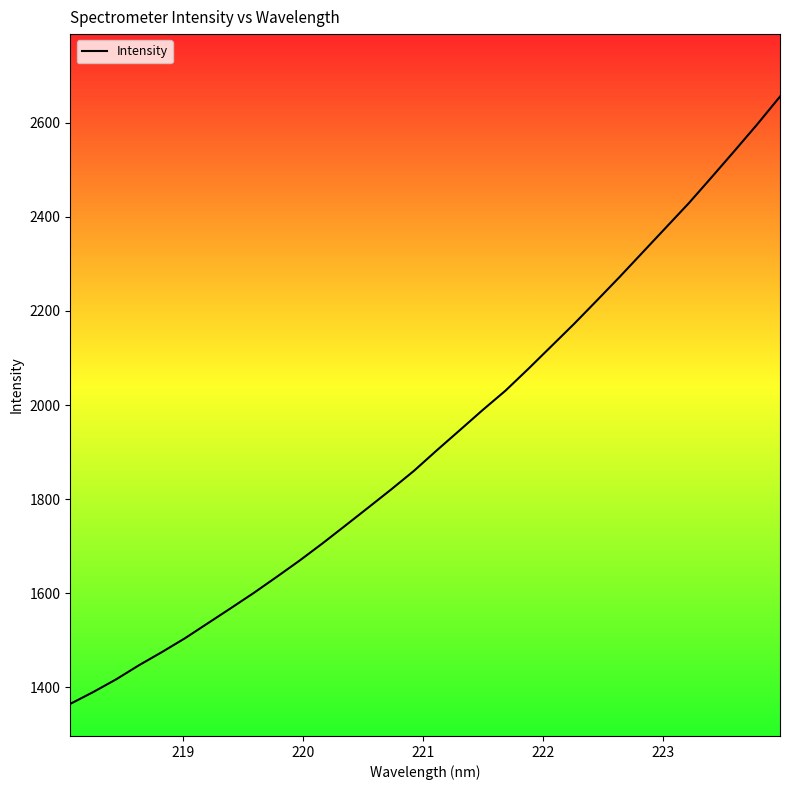

What is the sum of all values?

61662.4